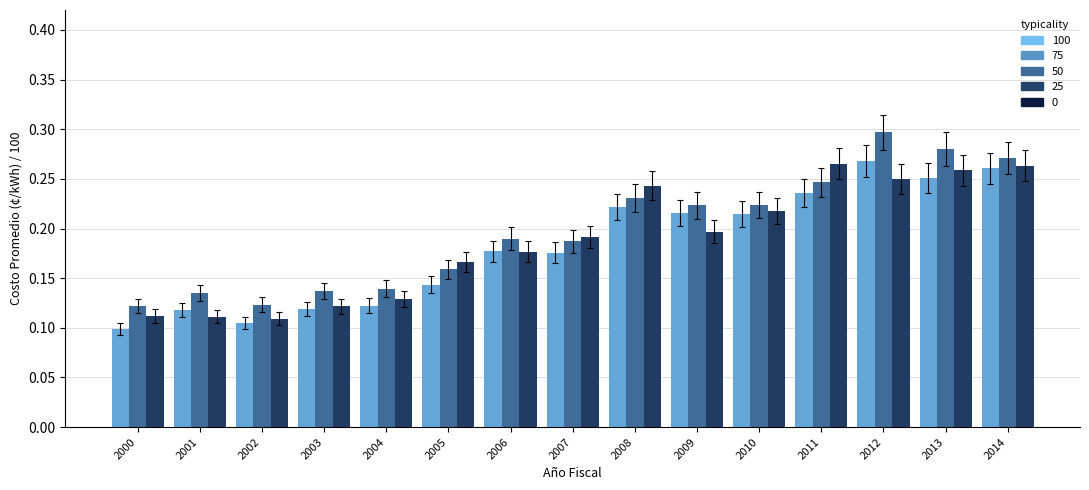

What is the total value across all series at 2014?

0.8